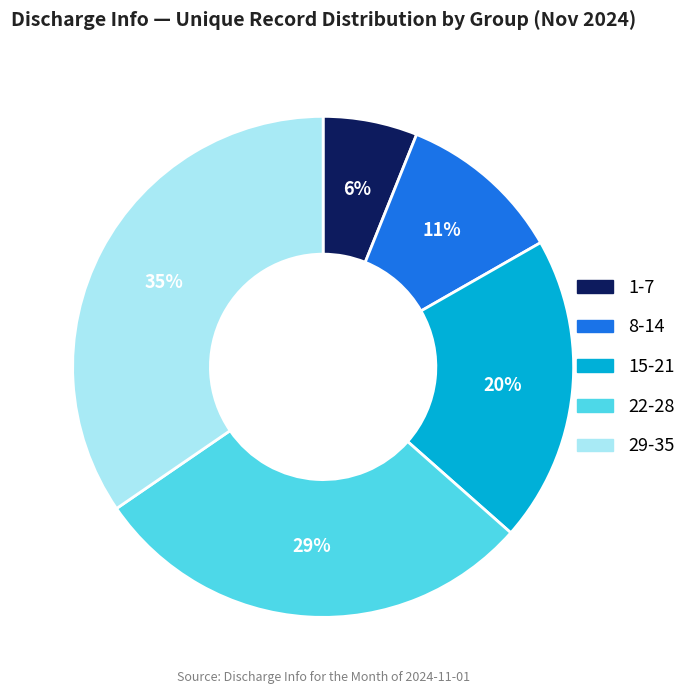

Do 15-21 and 22-28 together represent more than half of the pie?

No